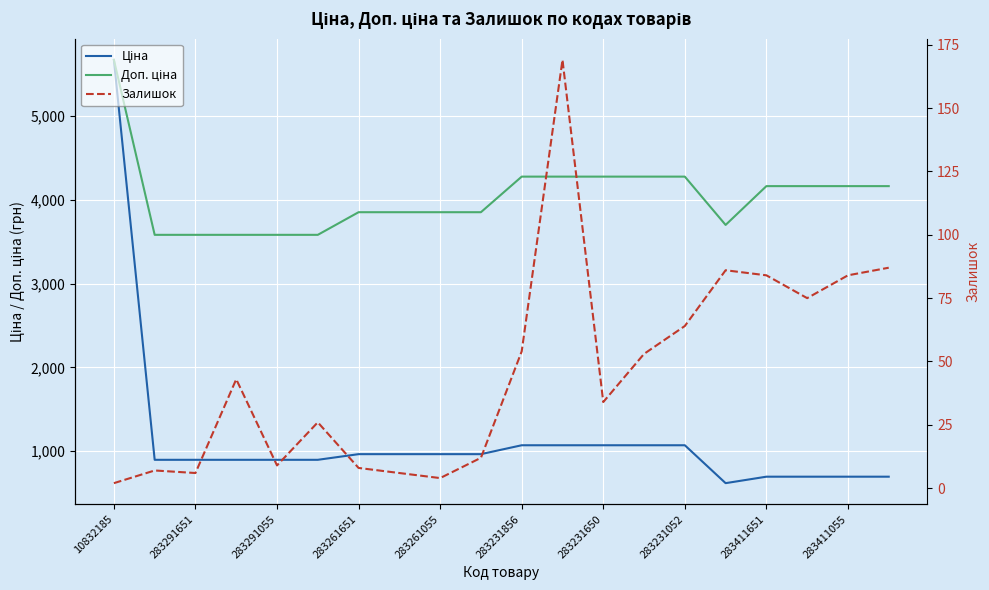

What value does the Доп. ціна series have at 10832185?

5673.8